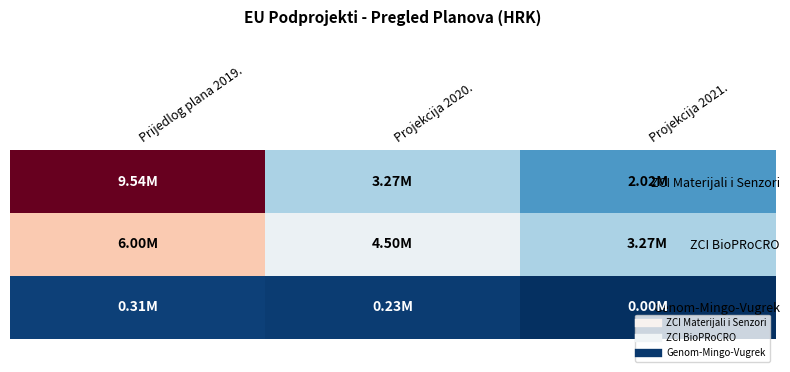

Which label corresponds to the largest value in the chart?

Prijedlog plana 2019.